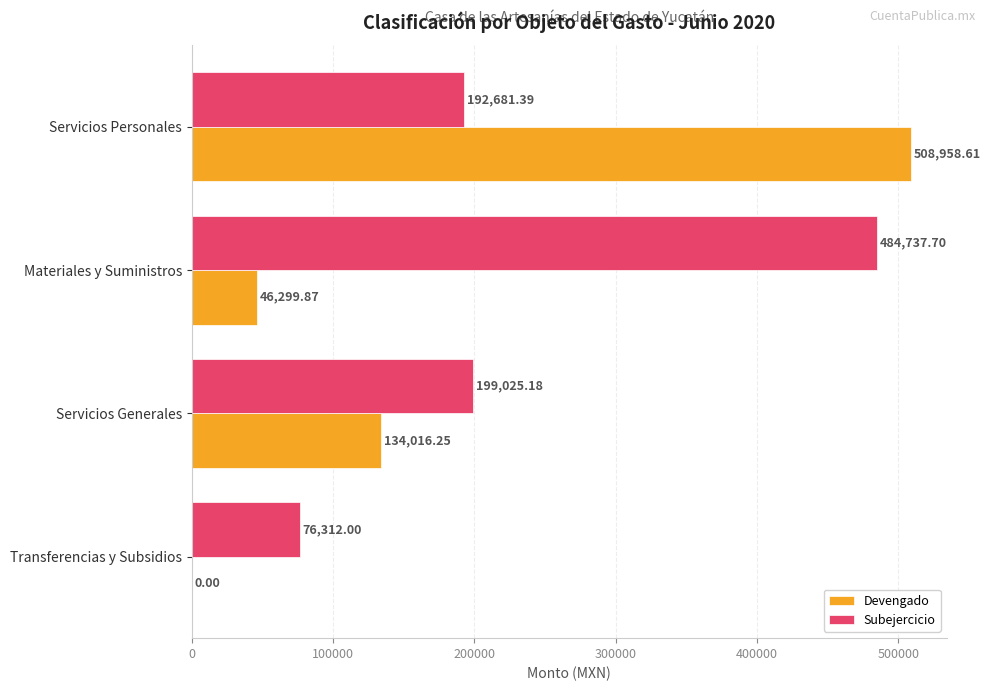

Where is Devengado nearest to the value 254479?

Servicios Generales